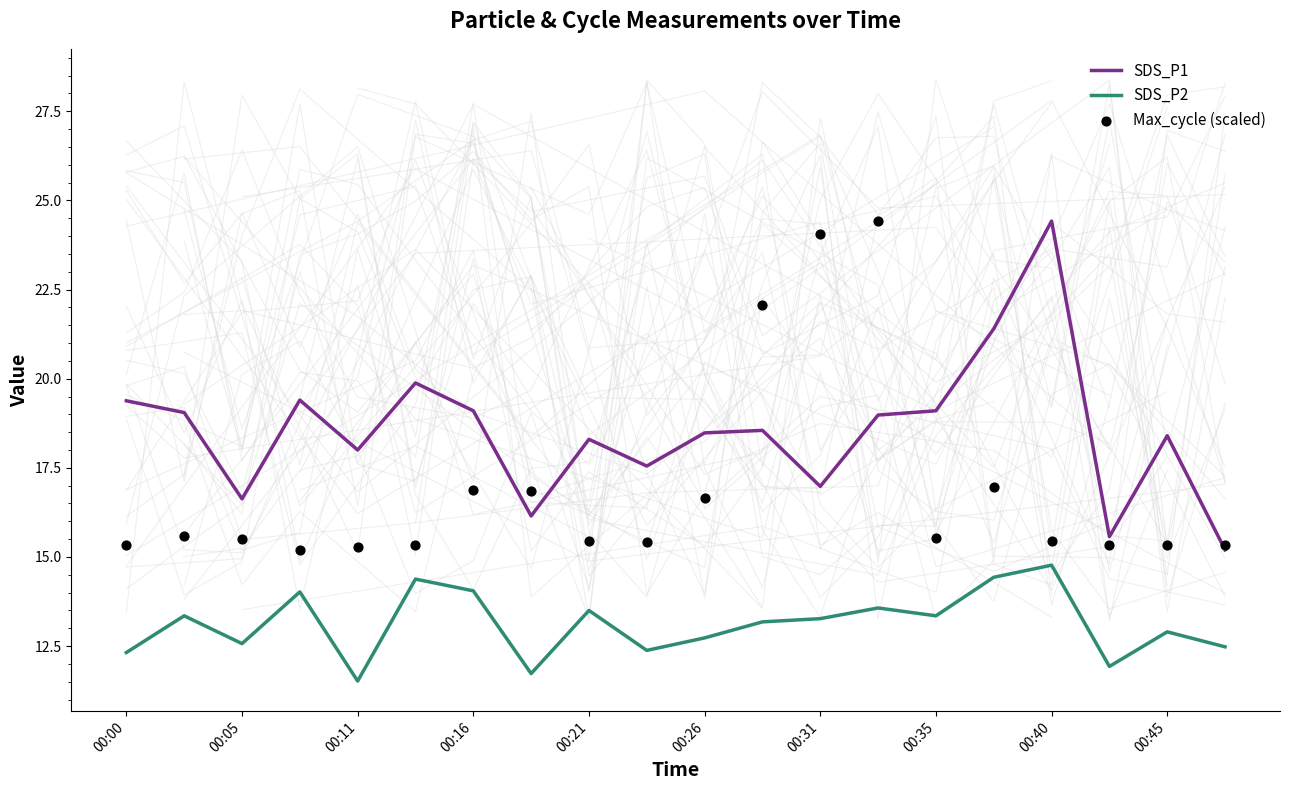

Is the value of SDS_P1 at 00:05 greater than the value of SDS_P2 at 00:00?

Yes